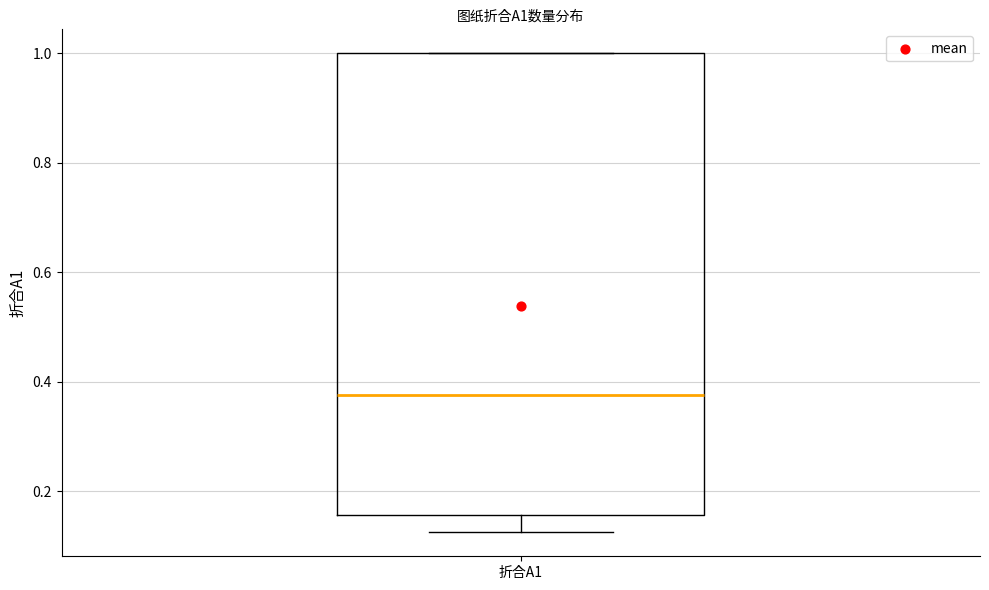

Where does the median line of the box for 折合A1 sit on the y-axis? The values are not printed on the chart, so give them approximately, as read against the axis.

0.38